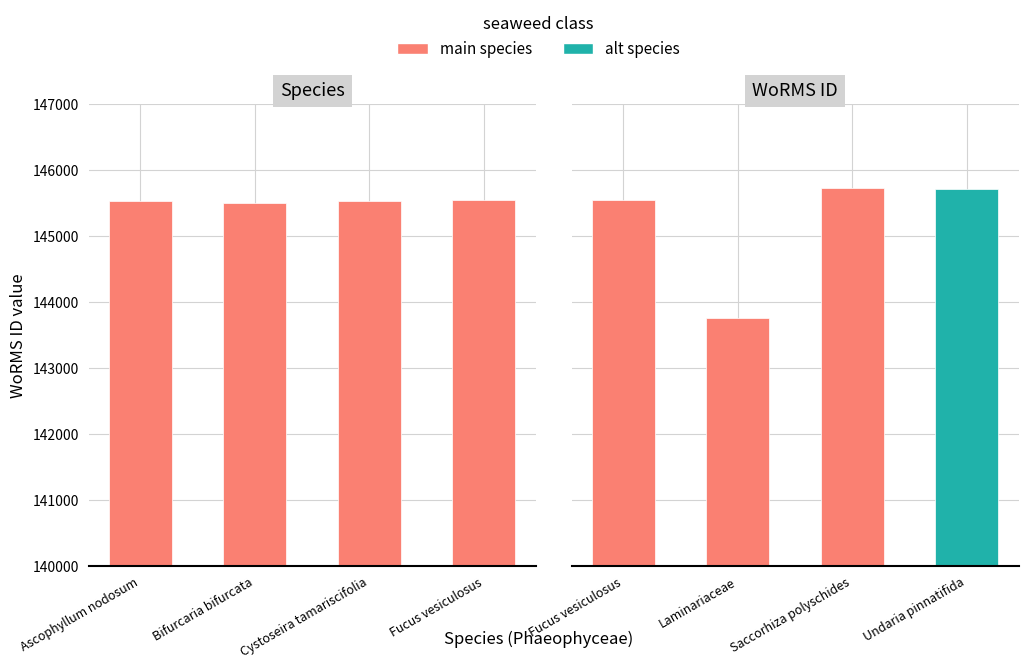

List the labels in order of value, smallest first.

Bifurcaria bifurcata, Cystoseira tamariscifolia, Ascophyllum nodosum, Fucus vesiculosus